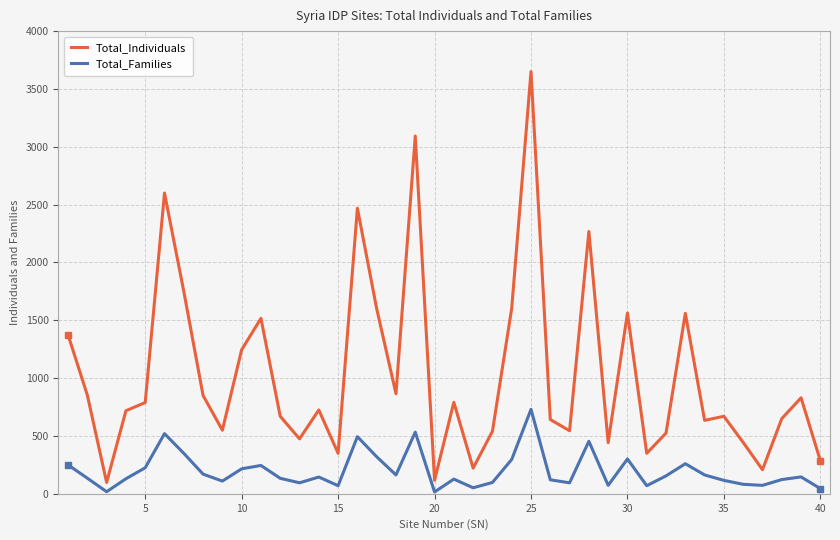

True or false: Total_Individuals and Total_Families cross at least once.

False